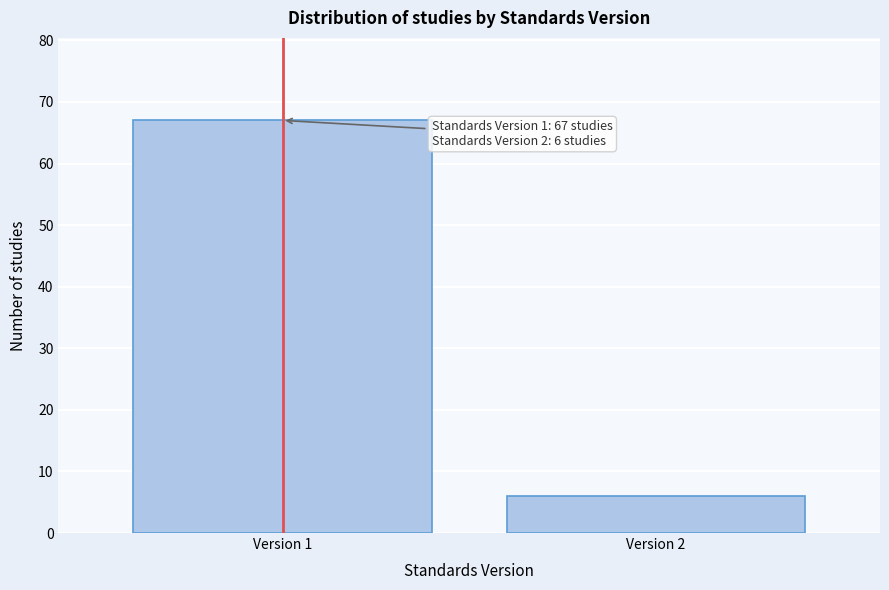

Reading left to right, transcribe all the data shown in this chart.

67	6